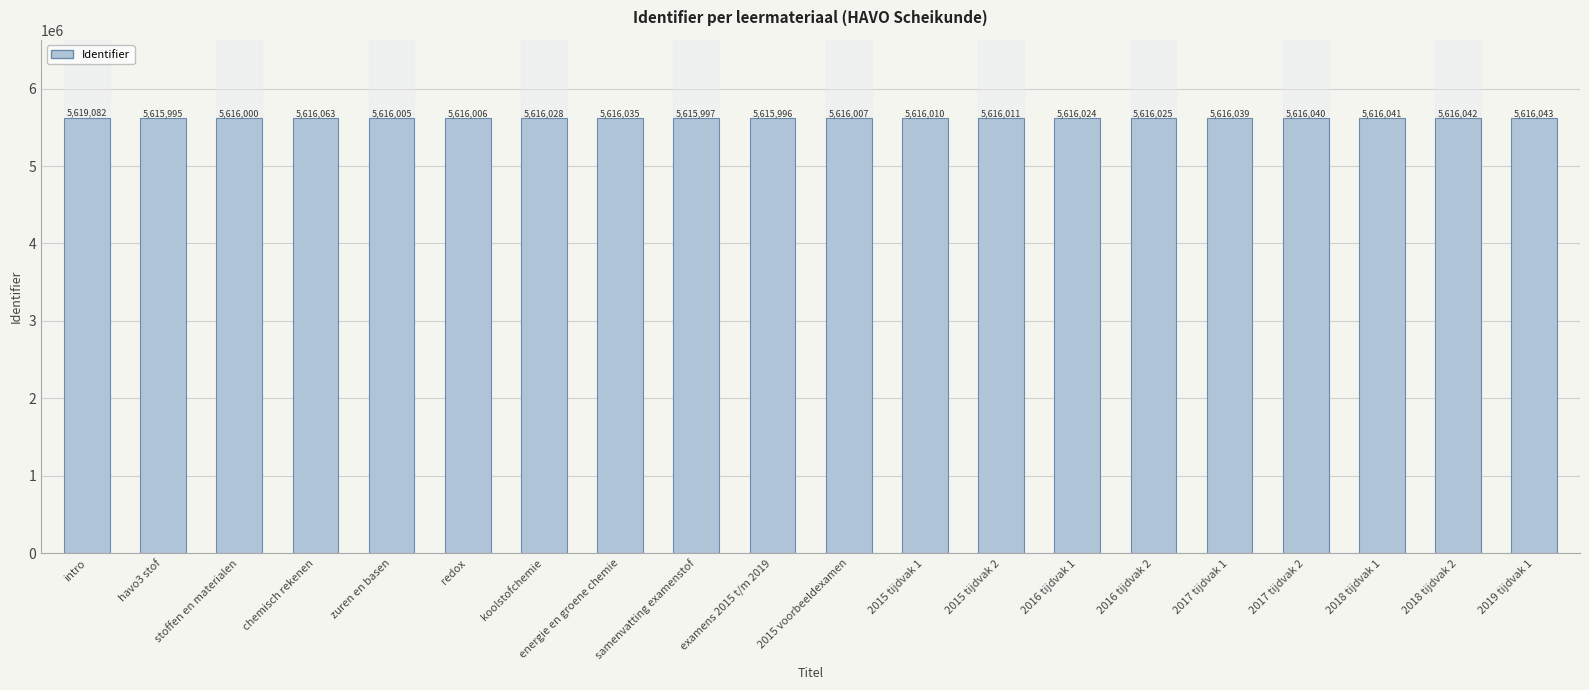

Reading right to left, list all the values displayed in this chart.

5616043	5616042	5616041	5616040	5616039	5616025	5616024	5616011	5616010	5616007	5615996	5615997	5616035	5616028	5616006	5616005	5616063	5616000	5615995	5619082